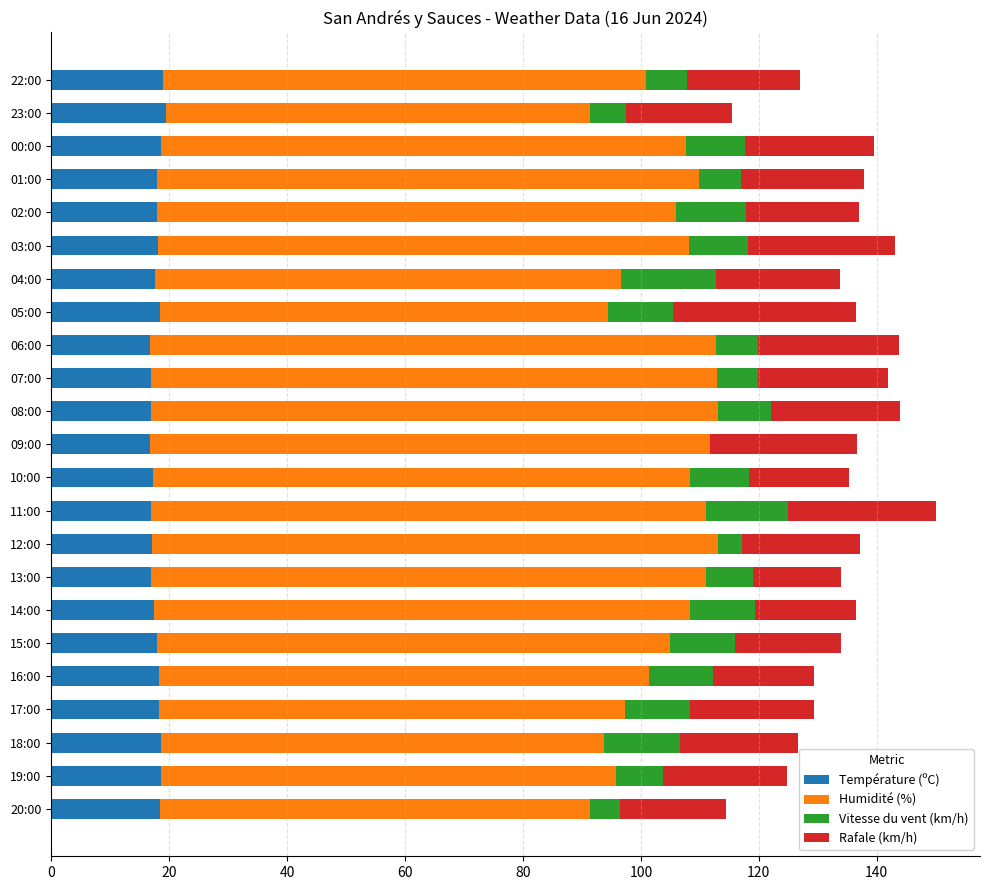

Is it true that Température (ºC) equals 18.6 at 00:00?

True